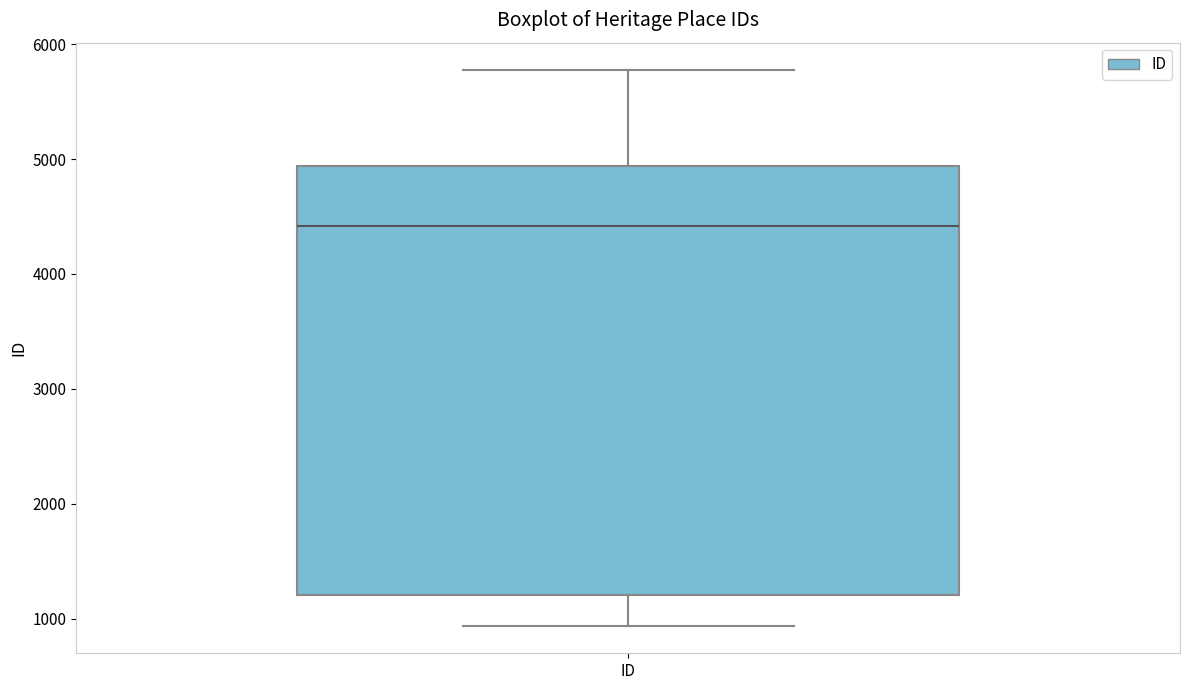

Where does the median line of the box for ID sit on the y-axis? The values are not printed on the chart, so give them approximately, as read against the axis.

4400